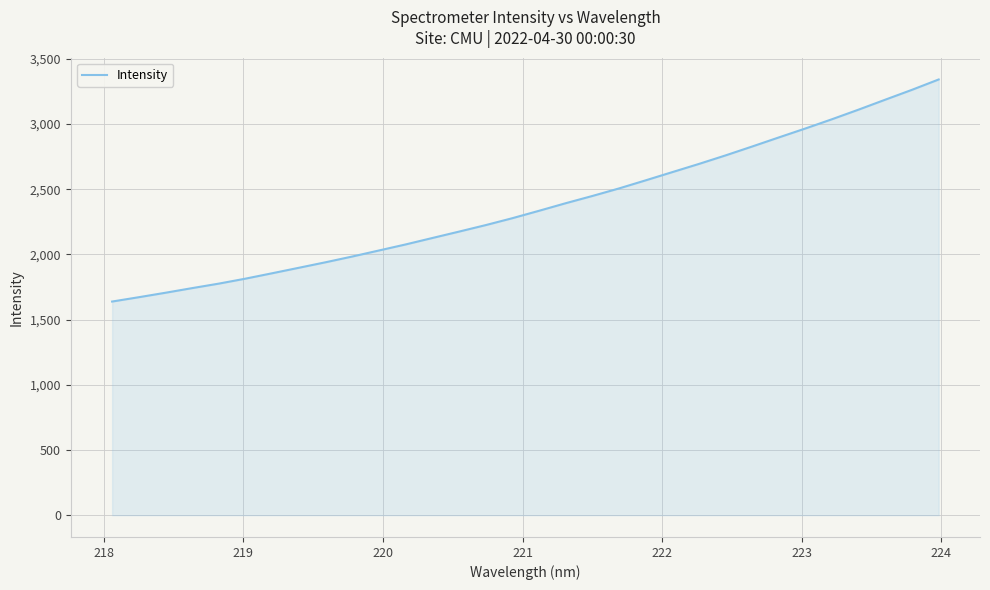

How many series are shown in this chart?

1